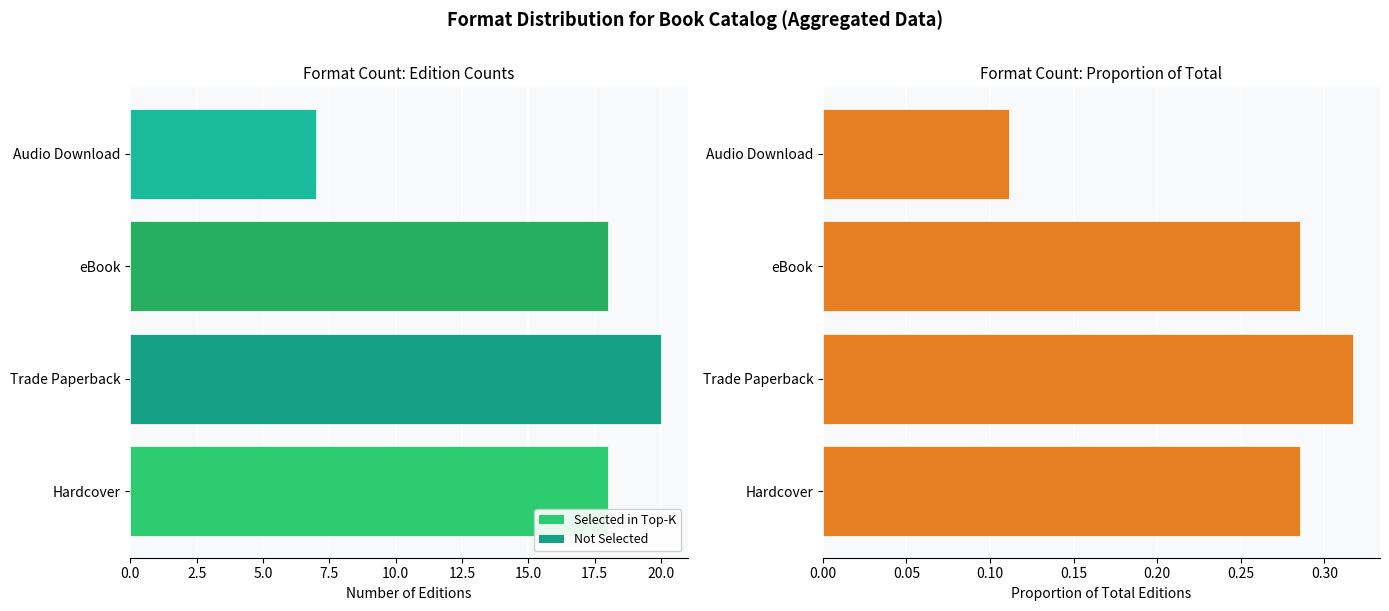

What is the value of the Selected in Top-K bar at the 2nd from the left?

20.0